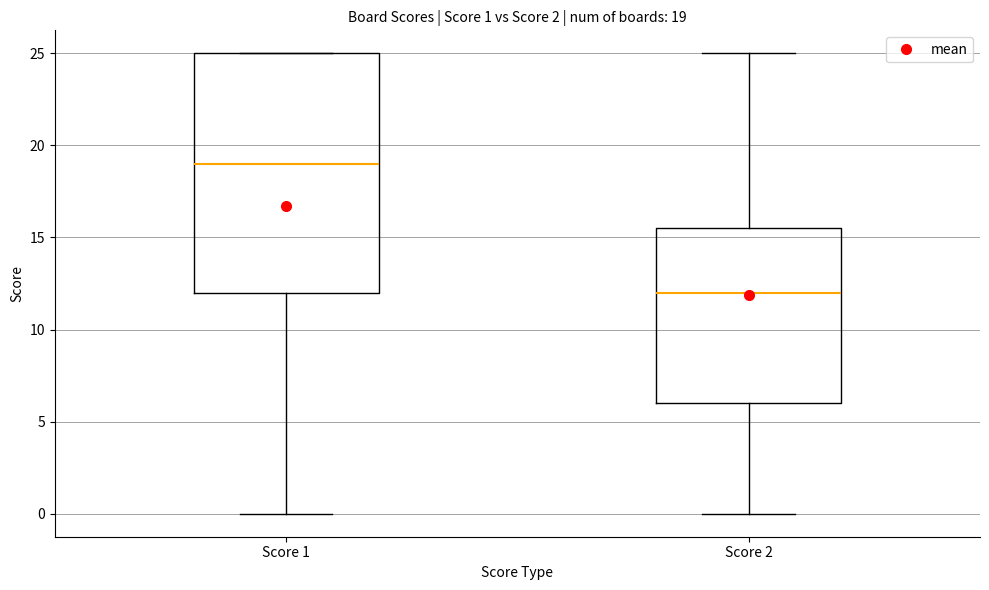

Which box is the tallest, from its lower edge to its upper edge?

Score 1